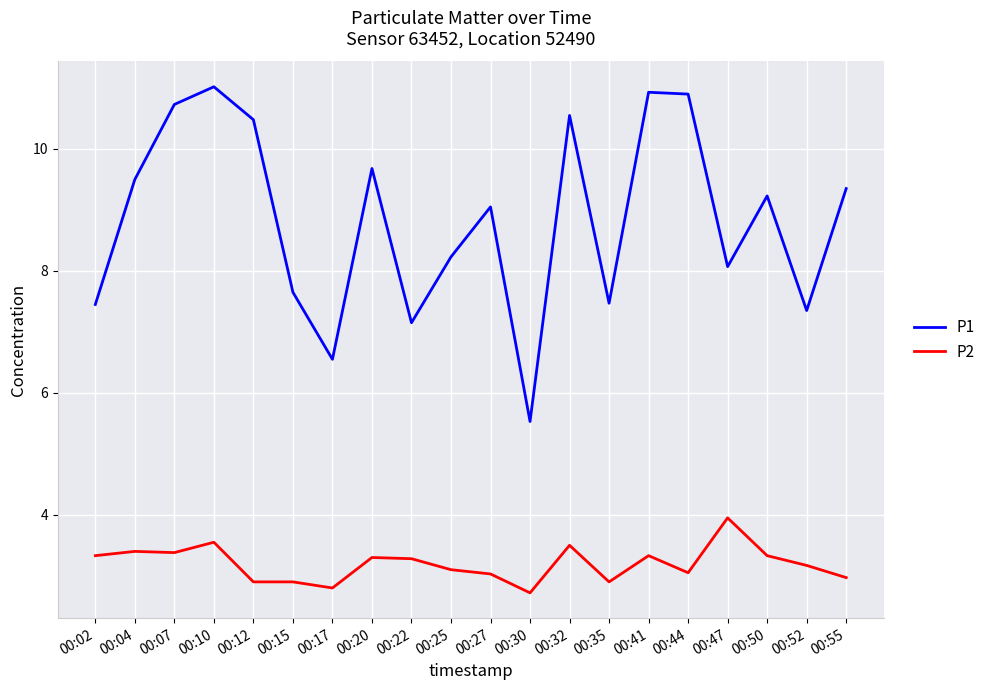

True or false: P1 has a value of 10.5 at 00:12.

True